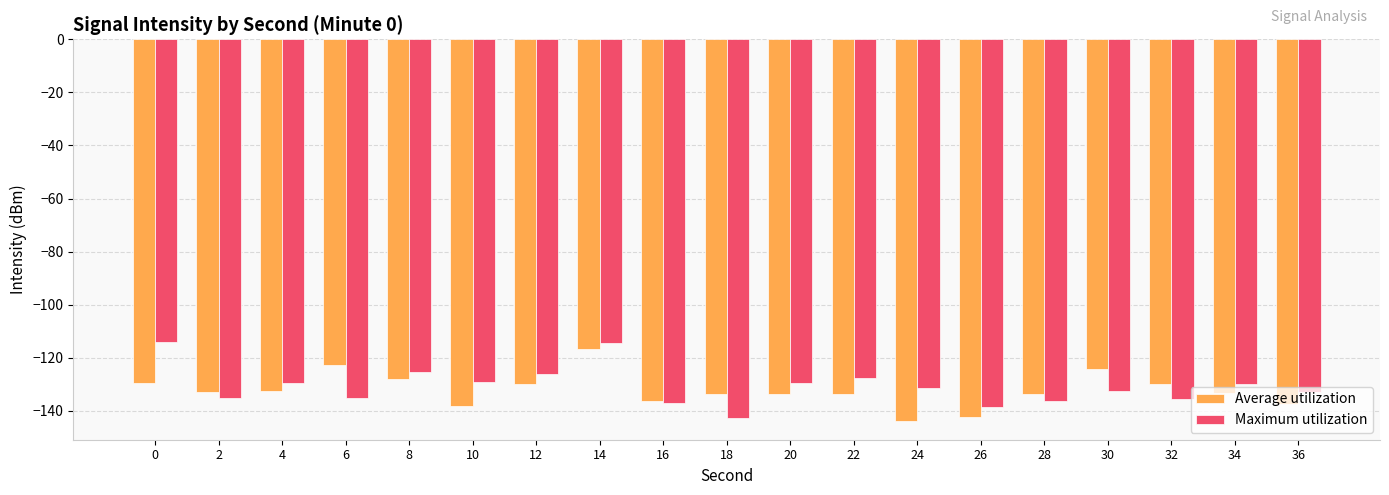

What is the spread (max minus min) of values at 8?

2.4